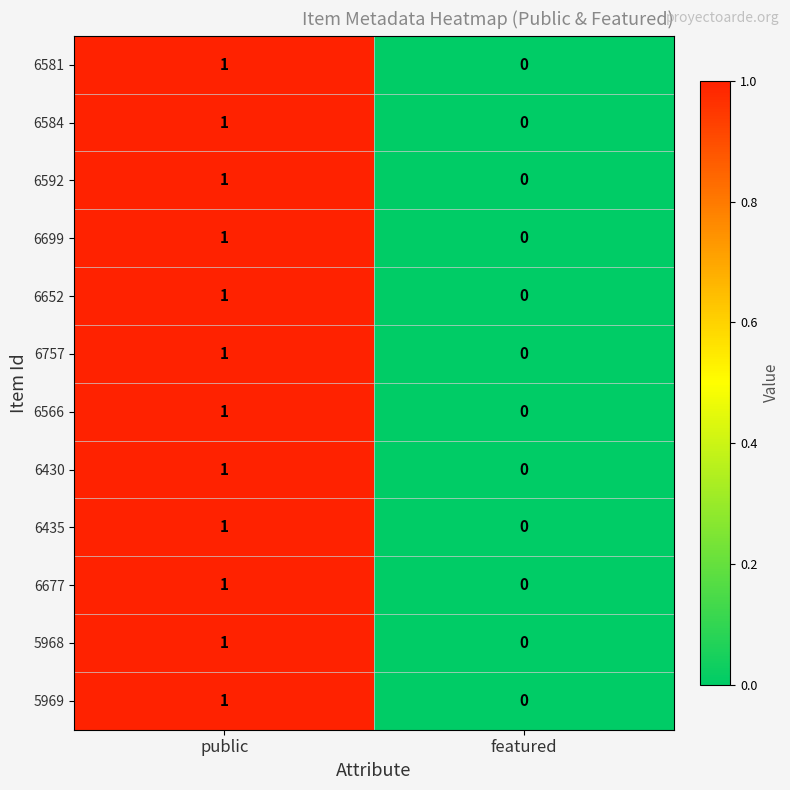

Is it true that 6592 equals 2 at public?

False